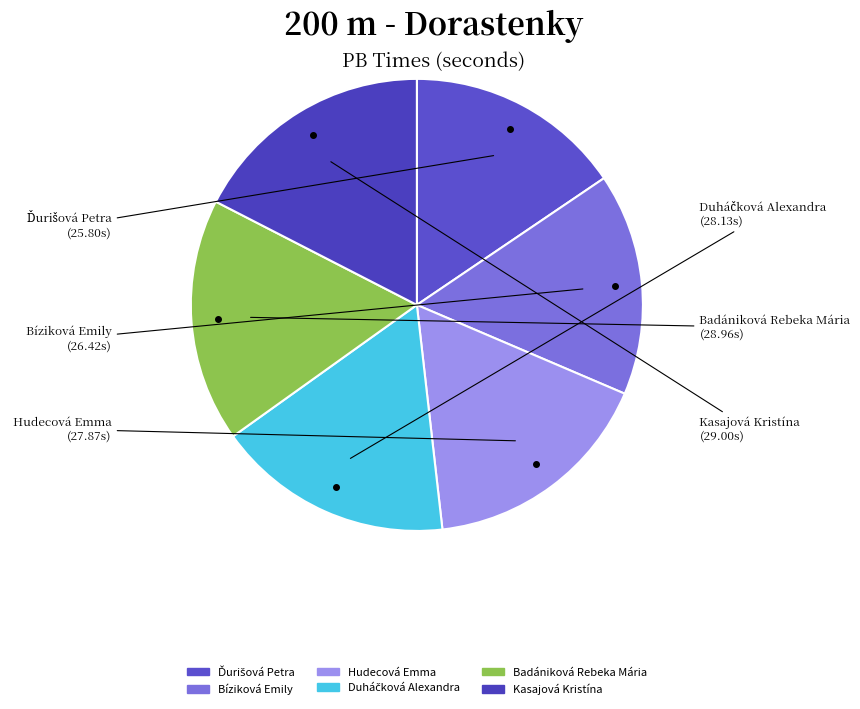

Count the number of slices in the pie.

6